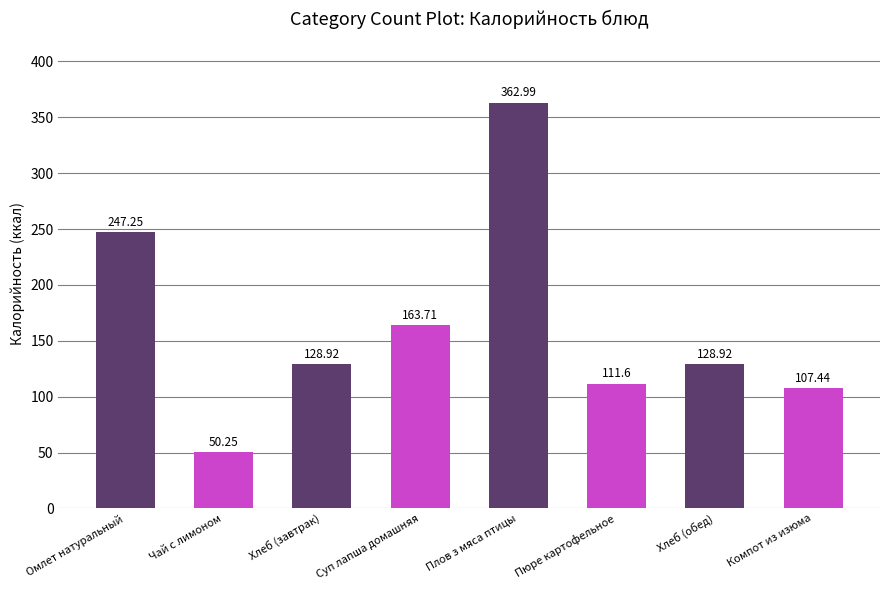

How many data points does each series have?

8